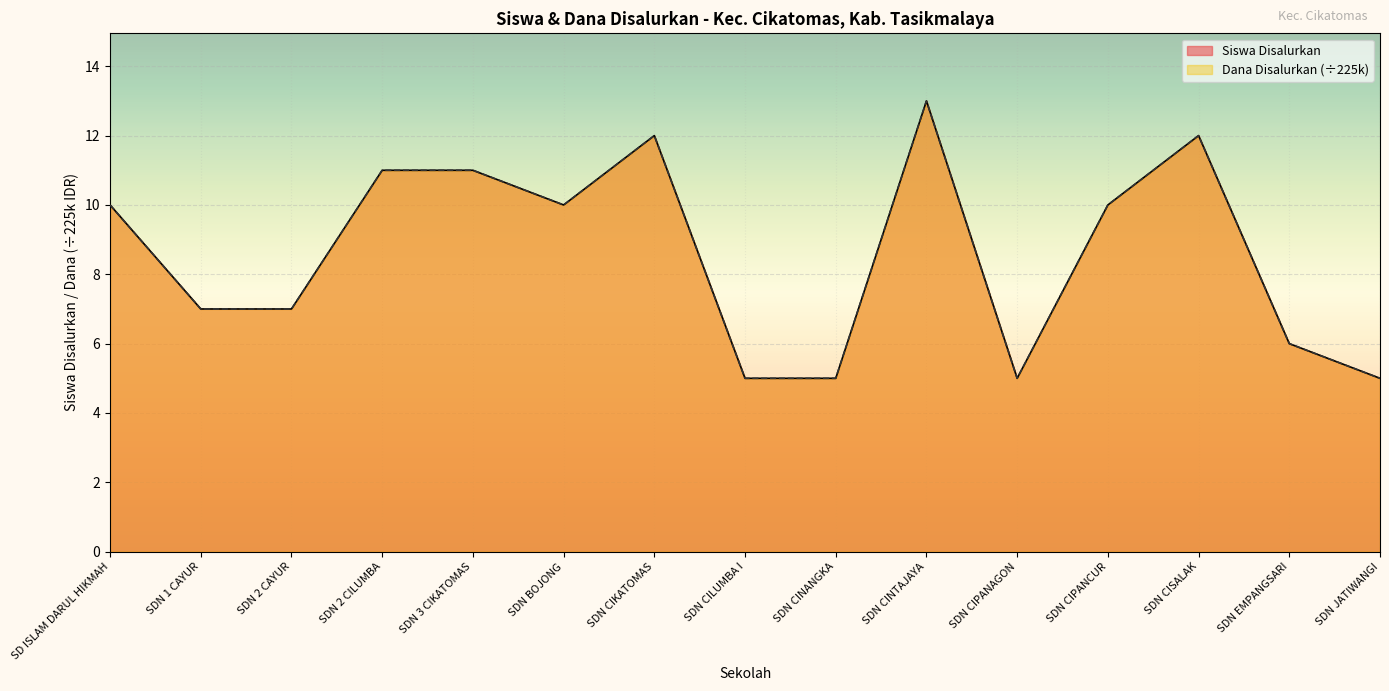

What is the difference between the second highest and second lowest values in the Siswa Disalurkan series?

7